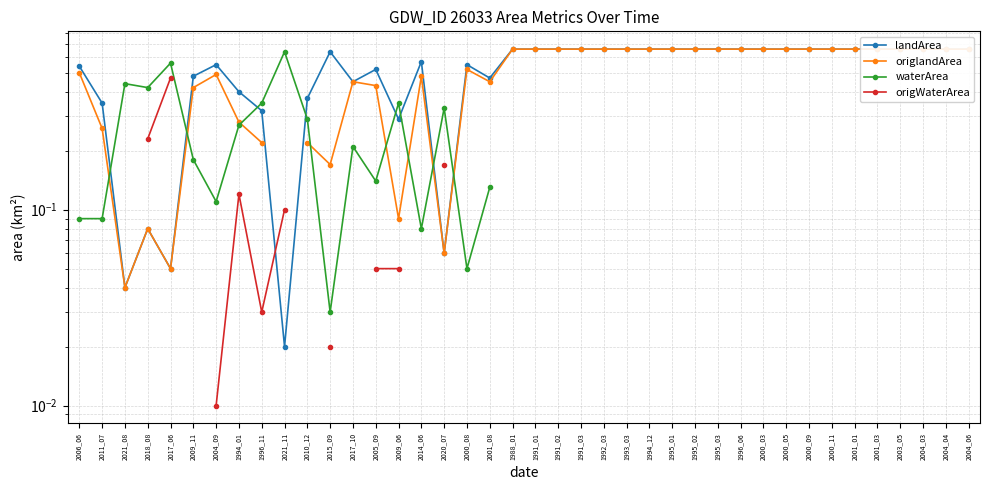

Rank the series by their maximum value, from highest to lowest.

landArea, origlandArea, waterArea, origWaterArea